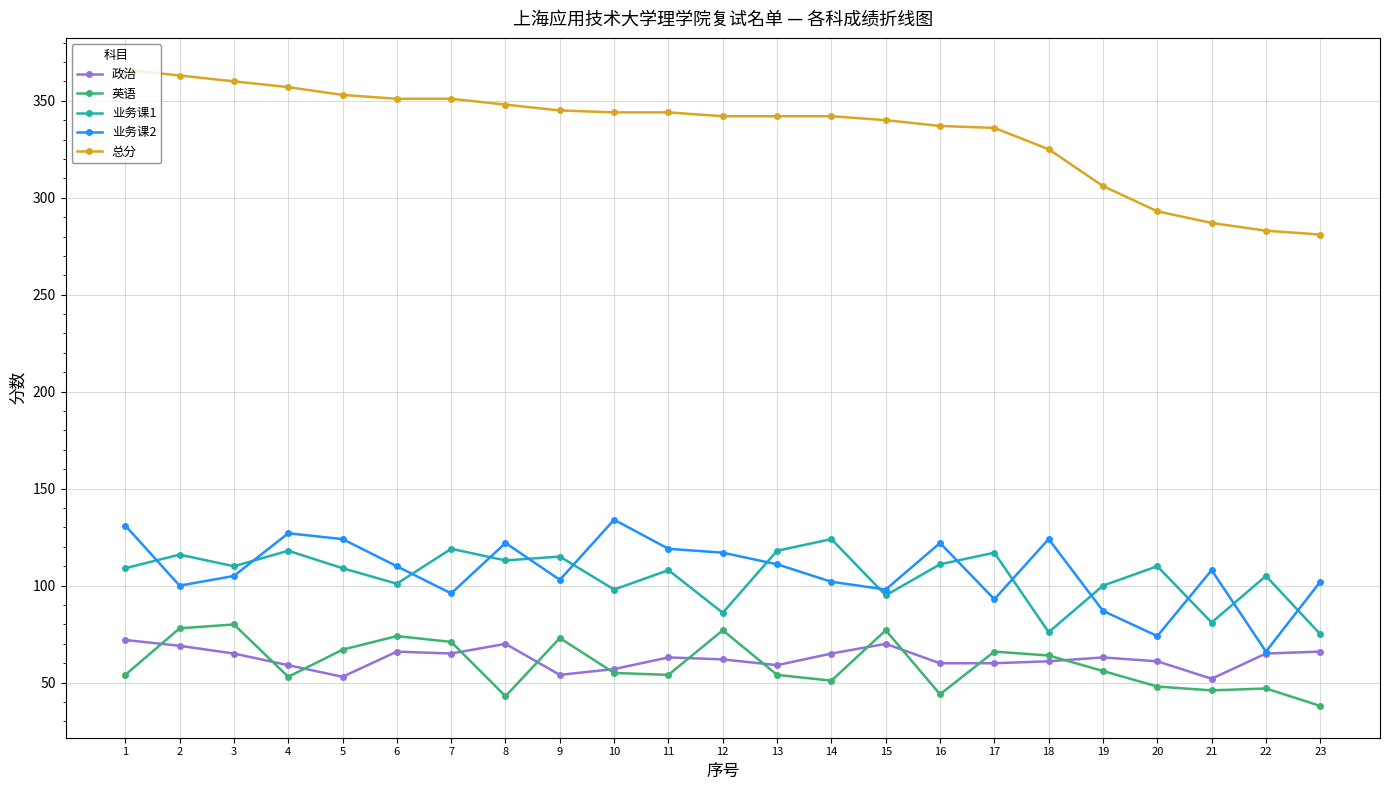

True or false: 业务课2 and 英语 intersect in this chart.

False